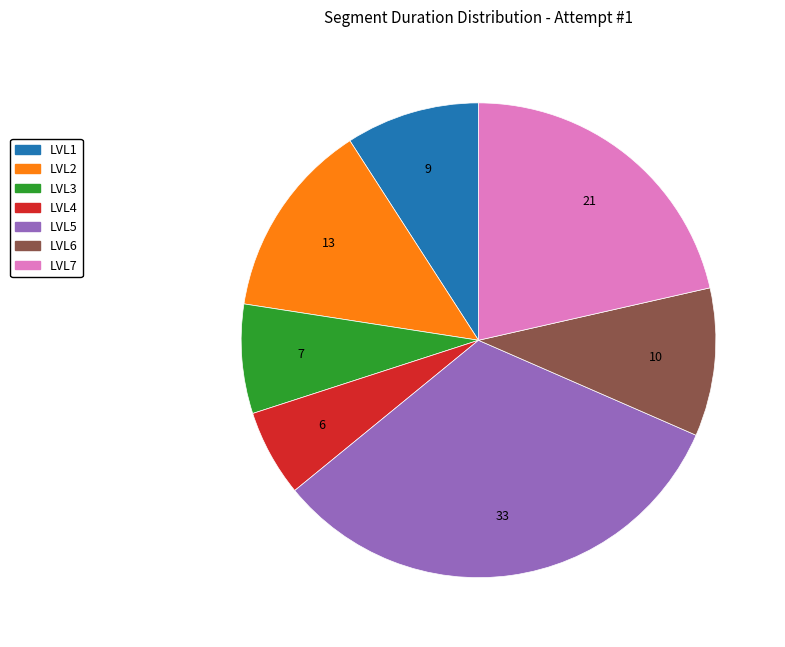

Is LVL5 the majority of the pie?

No